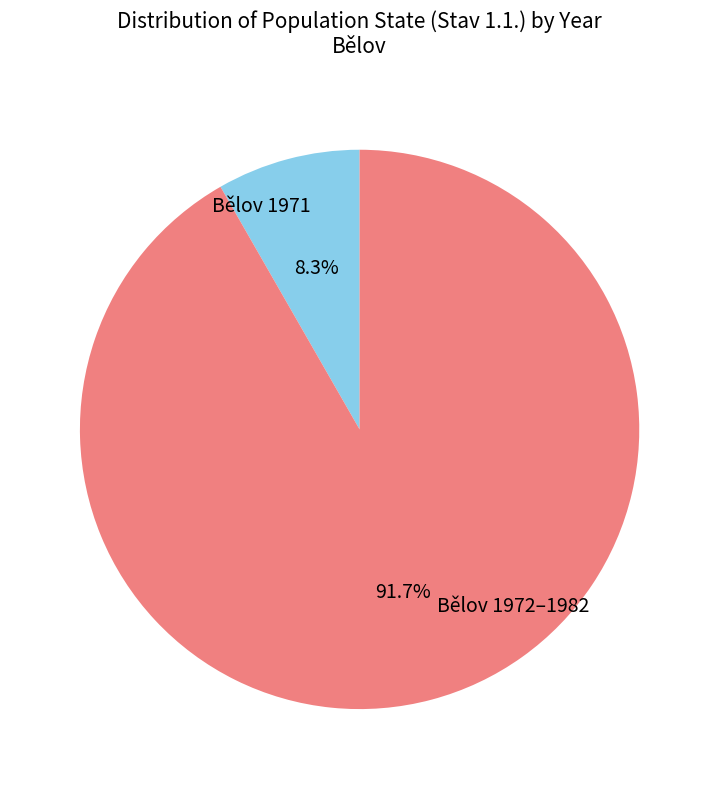

How many slices are in this pie chart?

2